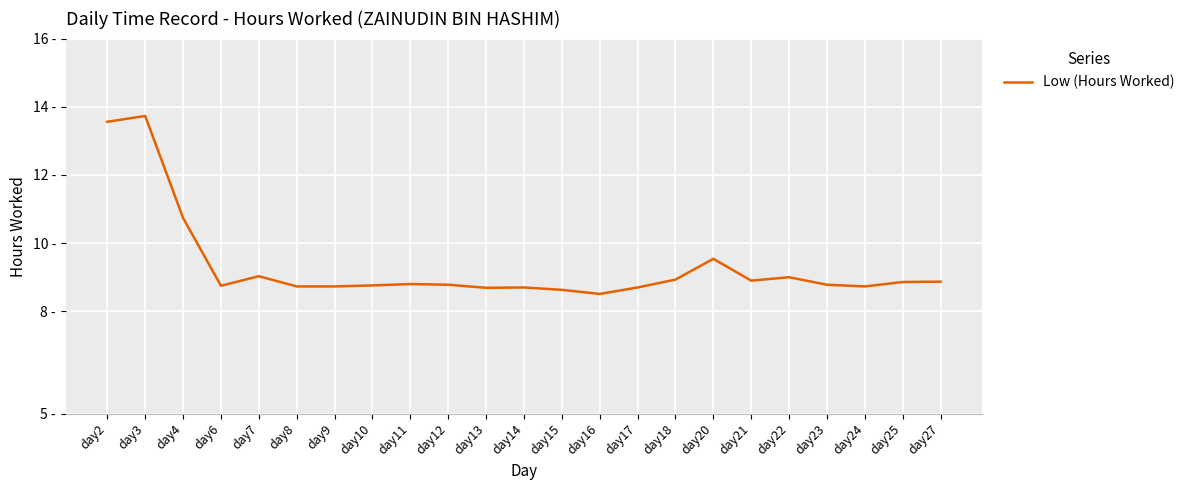

How many interior local valleys (lower than both neighbors) does the data have?

5